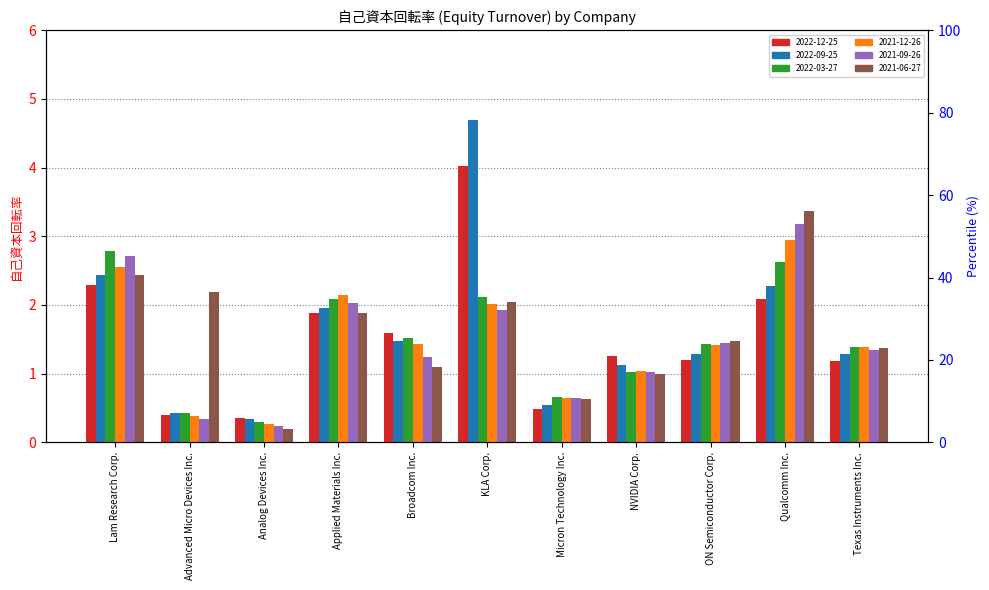

Is it true that 2021-12-26 equals 1.7 at Qualcomm Inc.?

False